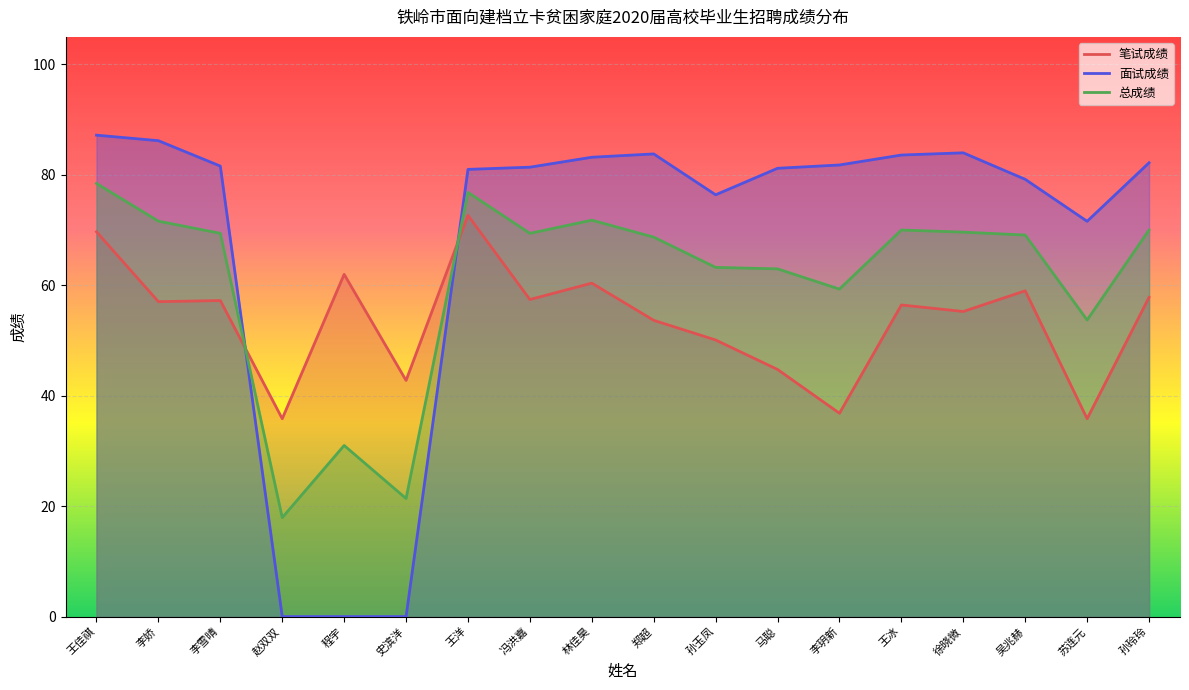

In 面试成绩, how many points are higher than both neighbors (excluding endpoints)?

2